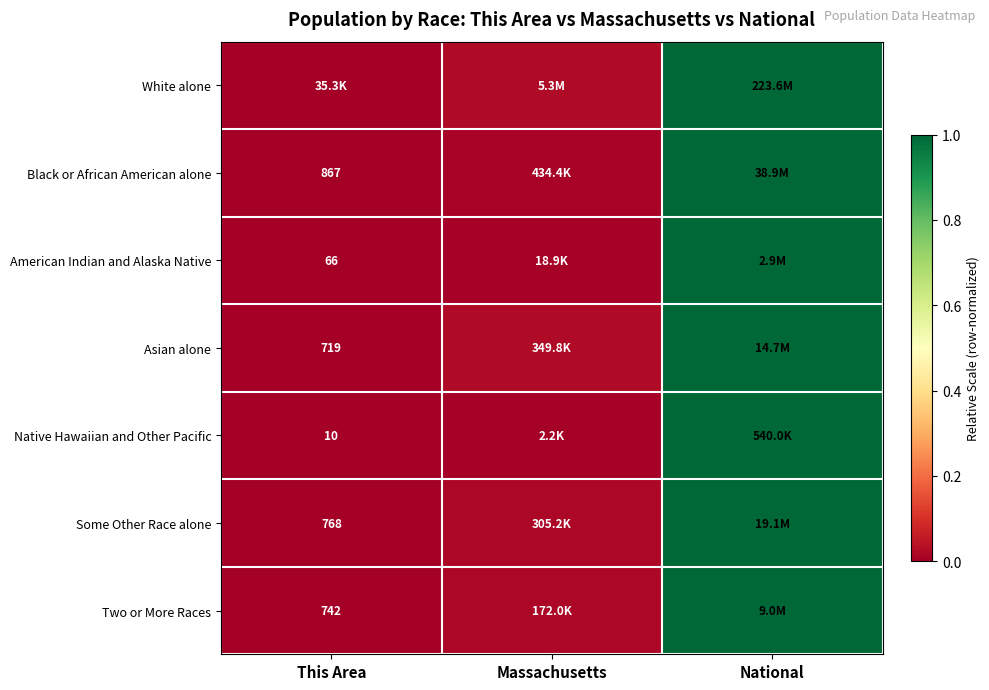

Is it true that Native Hawaiian and Other Pacific equals 0.5 at National?

False